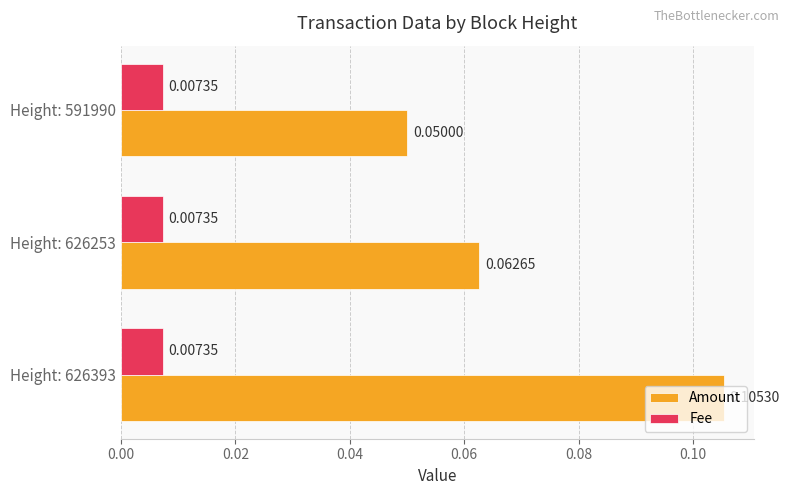

At how many categories does at least one series exceed 0?

3